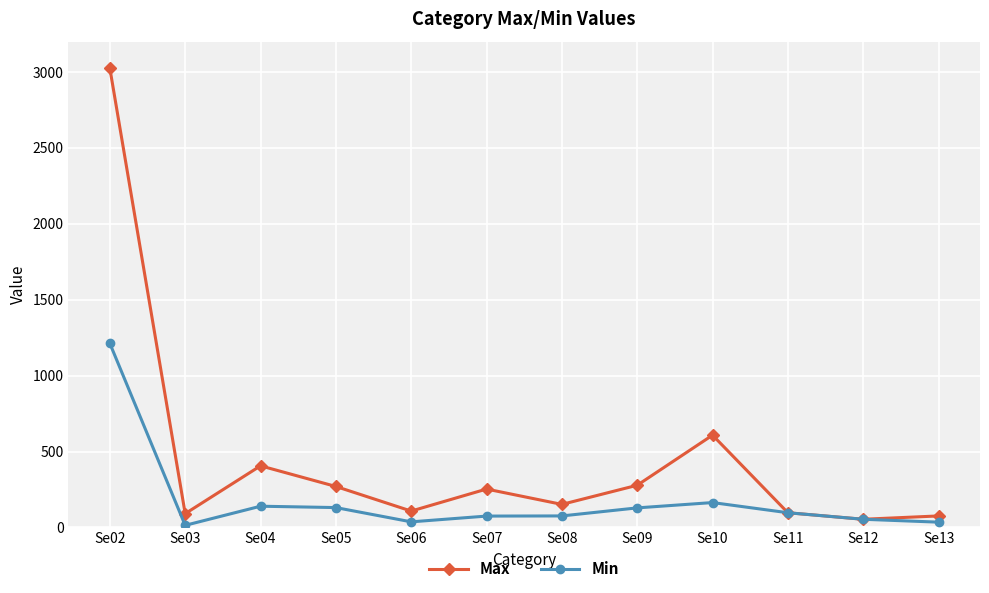

What are all the series names shown in the legend?

Max, Min